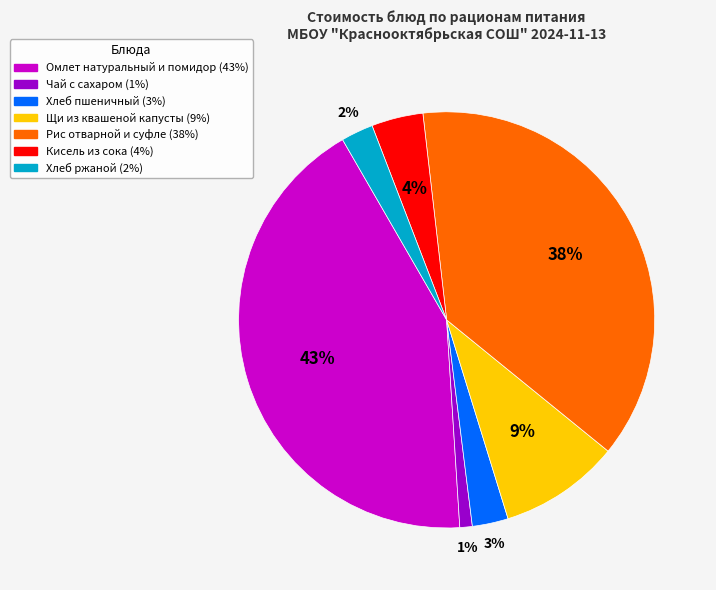

What is the largest slice in the pie chart?

Омлет натуральный и помидор